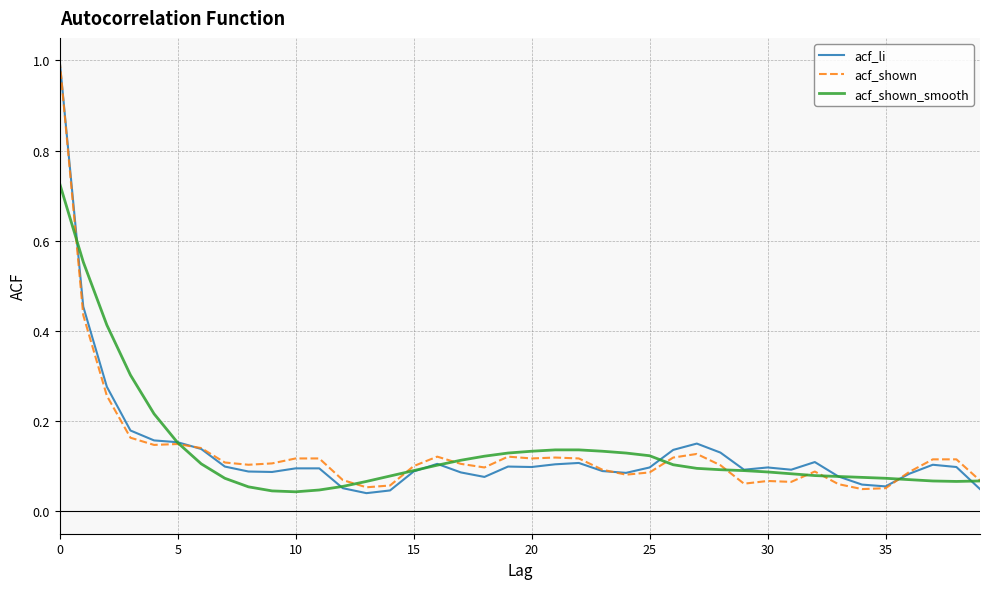

True or false: acf_shown_smooth and acf_shown cross at least once.

True